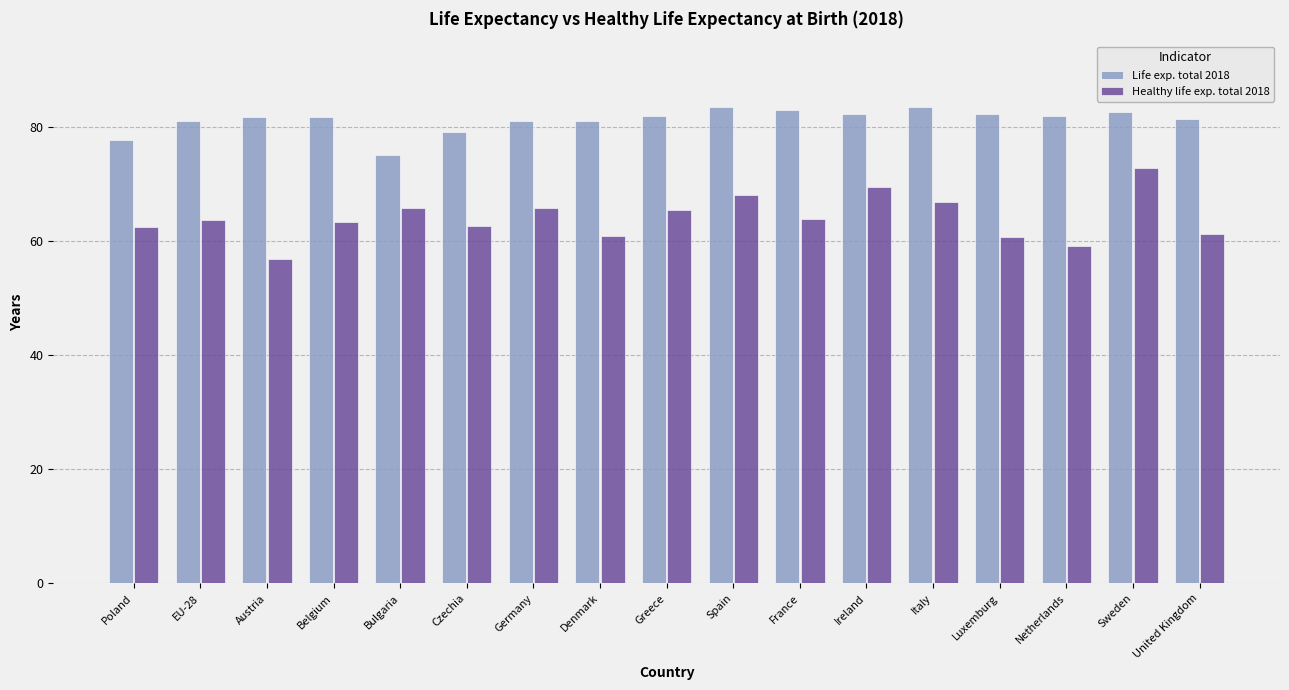

The Healthy life exp. total 2018 series shows 59.2 at Netherlands. True or false?

True